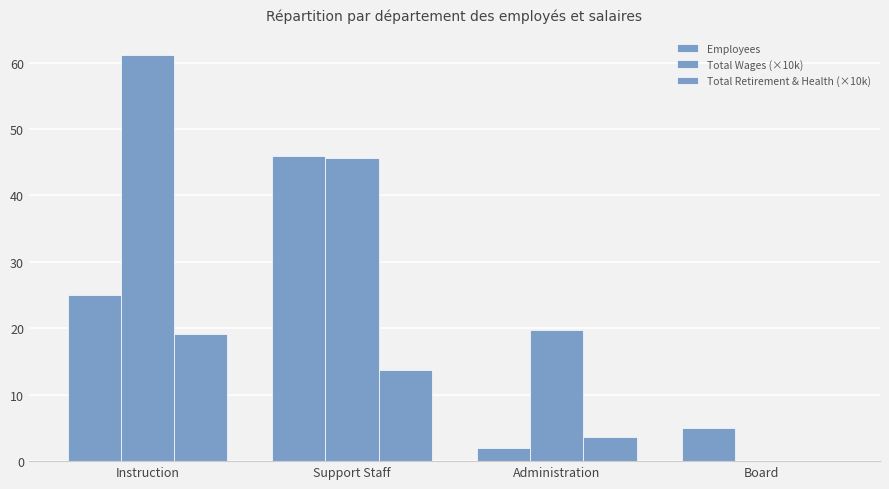

Reading left to right, transcribe all the data shown in this chart.

Employees: 25.0	46.0	2.0	5.0
Total Wages (×10k): 61.2	45.7	19.7	0.0
Total Retirement & Health (×10k): 19.1	13.7	3.7	0.0